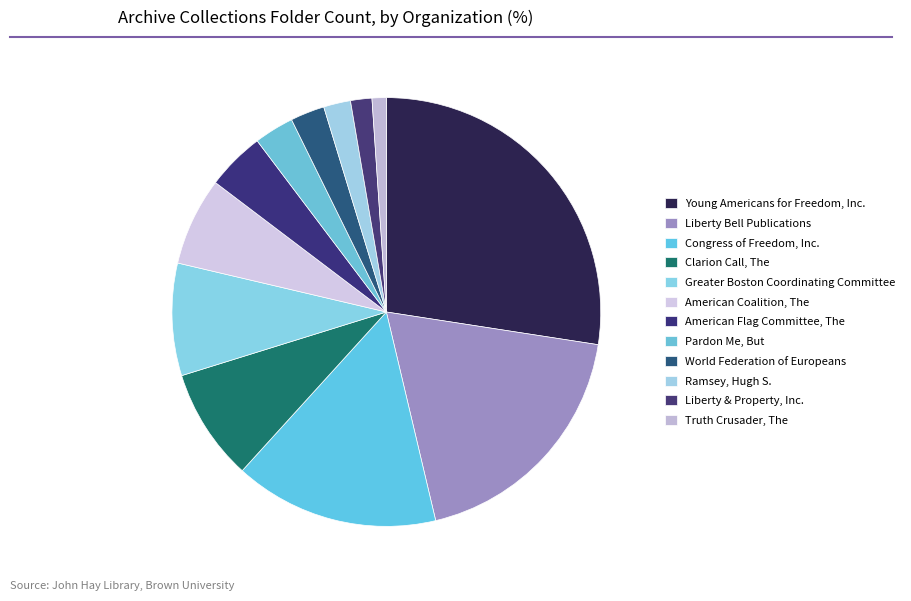

Which slice is the largest?

Young Americans for Freedom, Inc.